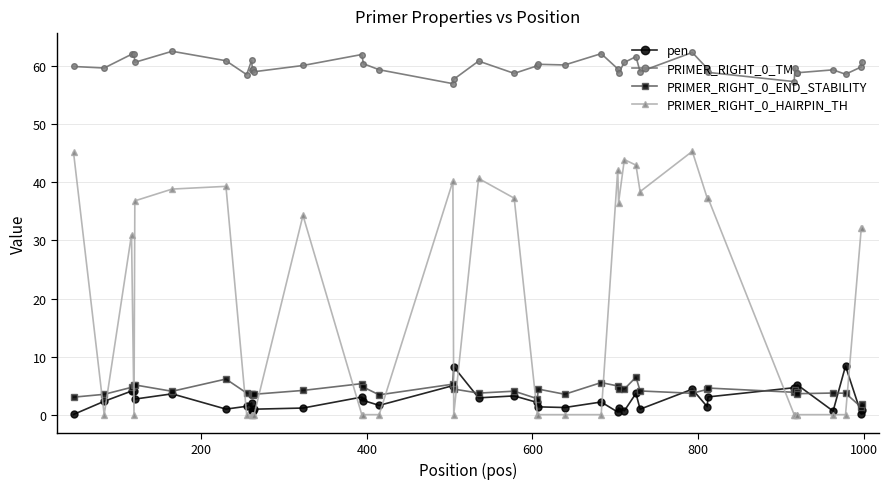

True or false: PRIMER_RIGHT_0_HAIRPIN_TH and PRIMER_RIGHT_0_END_STABILITY intersect in this chart.

True